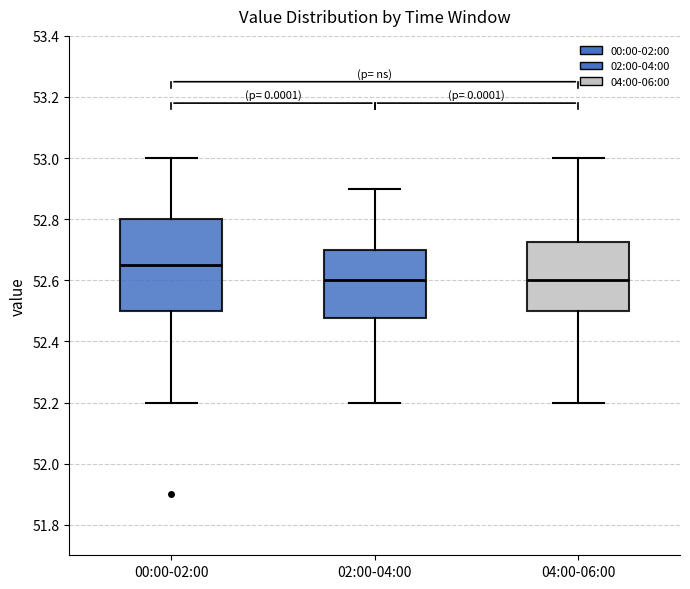

Which box has the highest median line?

00:00-02:00